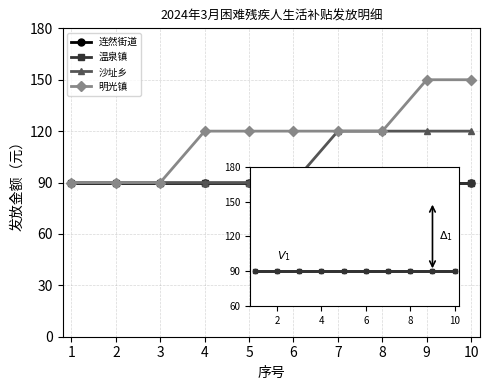

True or false: 温泉镇 and 明光镇 intersect in this chart.

False